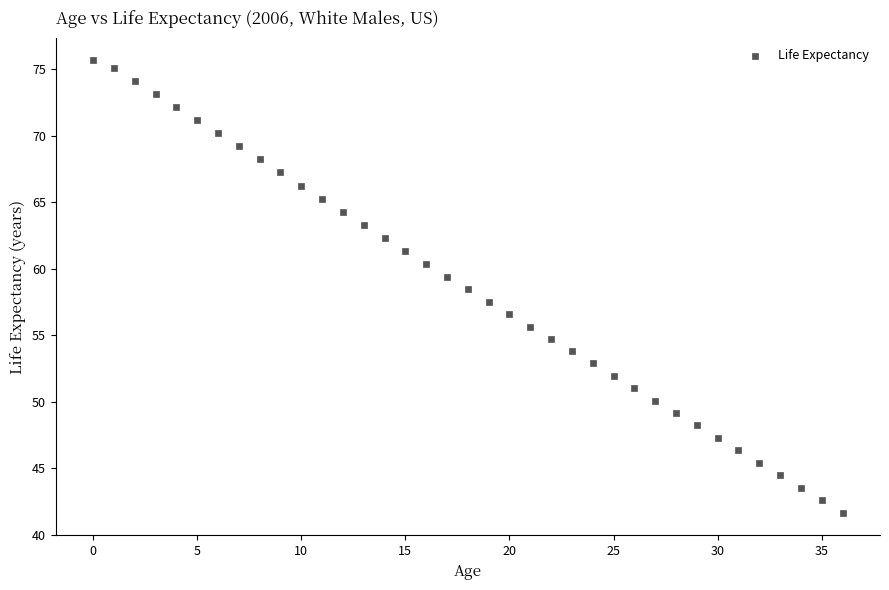

What is the range of Y values (max minus min)?

34.0